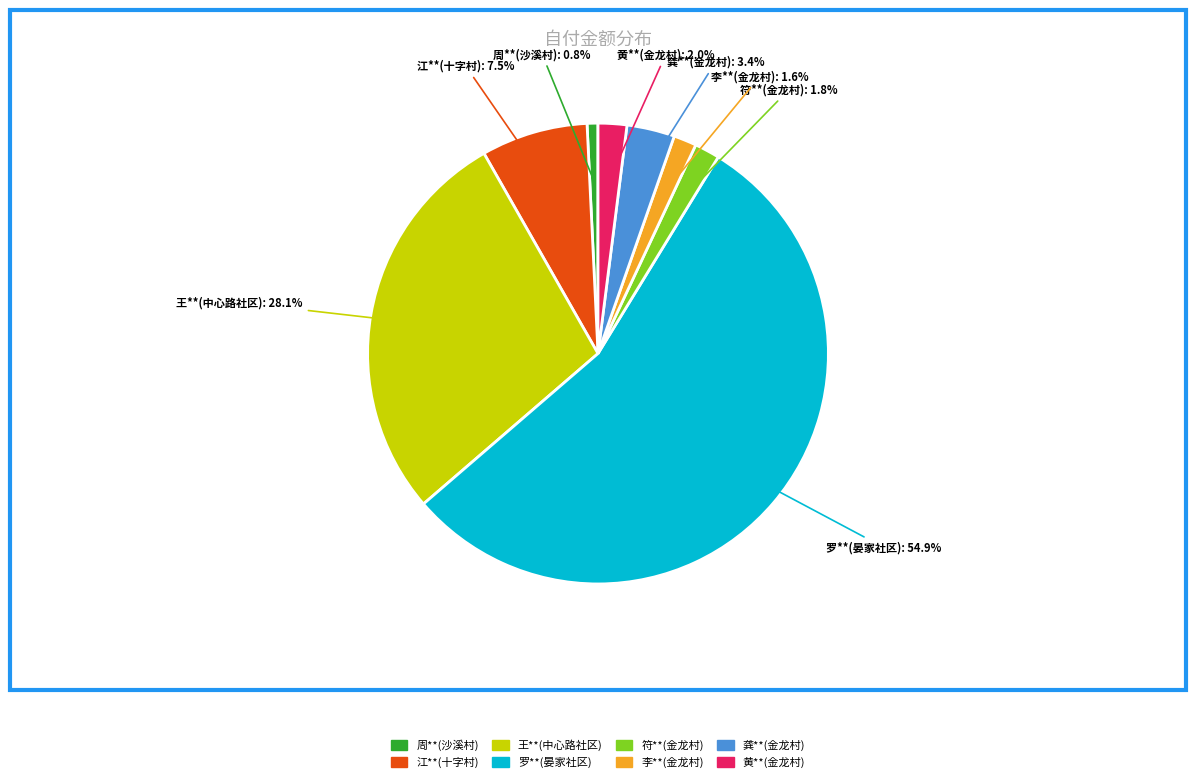

Does 罗**(晏家社区) represent more than half of the total?

Yes